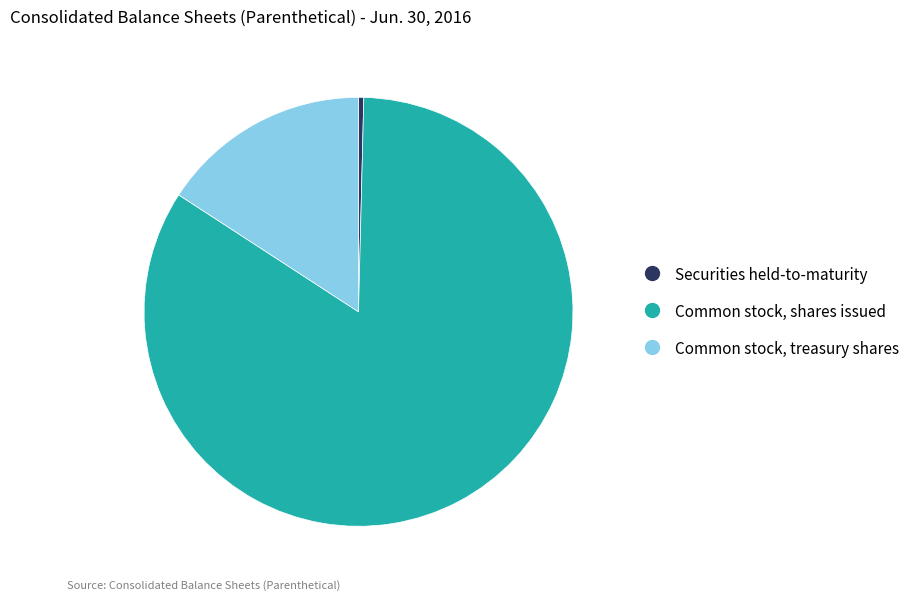

How many segments does this pie chart have?

3